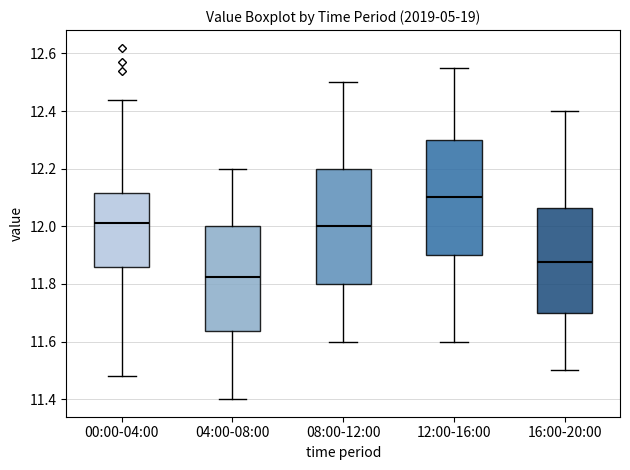

Reading left to right, transcribe this box plot: for each box, give where its median line is, the range the box spans, and where its two whiskers end, as read against the y-axis. The values are not printed on the chart, so give them approximately, as read against the axis.

00:00-04:00: median 12.02, box 11.86 to 12.12, whiskers 11.48 to 12.44
04:00-08:00: median 11.82, box 11.64 to 12.00, whiskers 11.40 to 12.20
08:00-12:00: median 12.00, box 11.80 to 12.20, whiskers 11.60 to 12.50
12:00-16:00: median 12.10, box 11.90 to 12.30, whiskers 11.60 to 12.56
16:00-20:00: median 11.88, box 11.70 to 12.06, whiskers 11.50 to 12.40